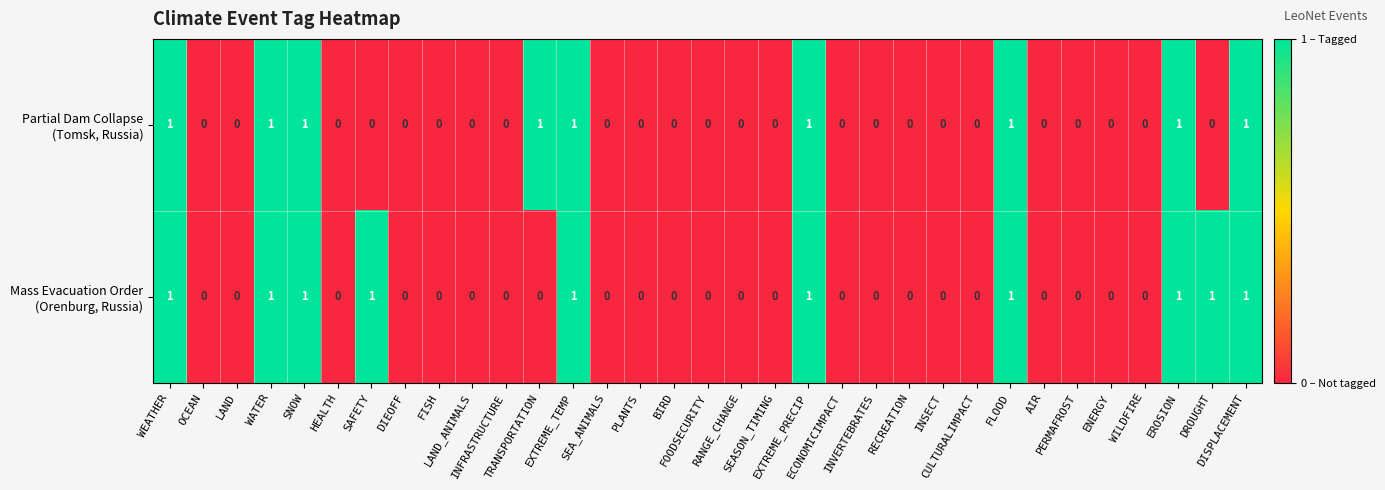

How many categories are shown in the chart?

33